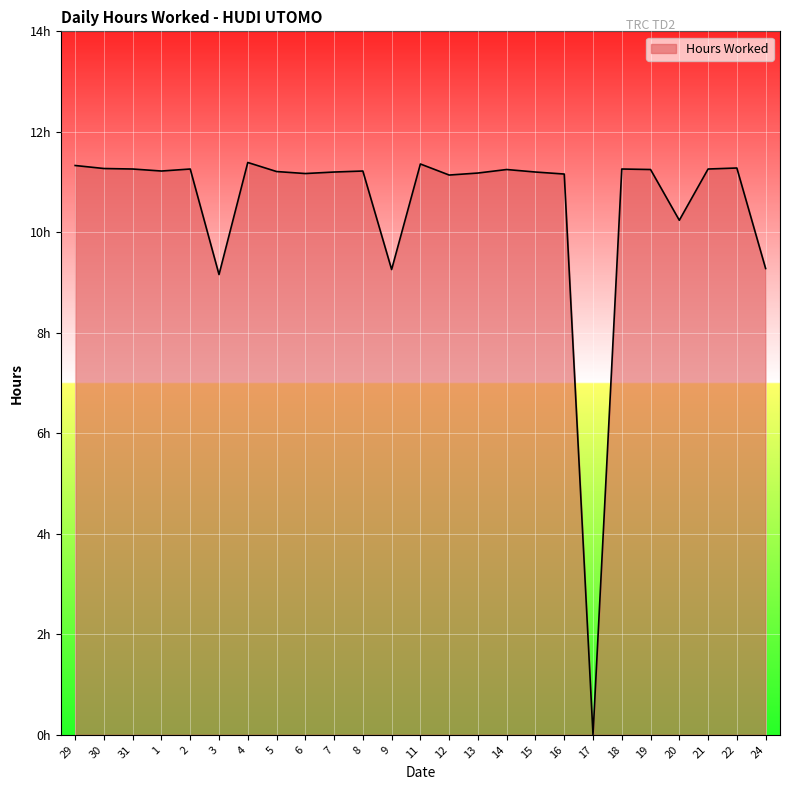

List the labels in order of value, largest first.

4, 11, 29, 22, 30, 31, 2, 18, 21, 14, 19, 1, 8, 5, 7, 15, 13, 6, 16, 12, 20, 24, 9, 3, 17